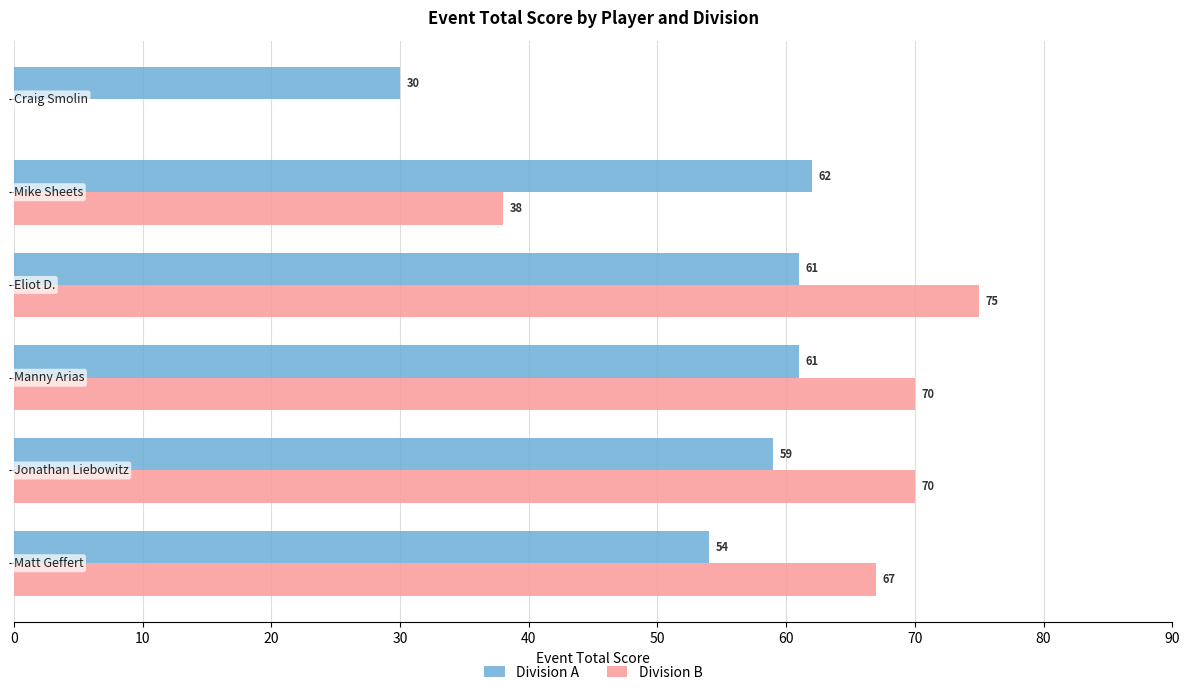

What are all the series names shown in the legend?

Division A, Division B